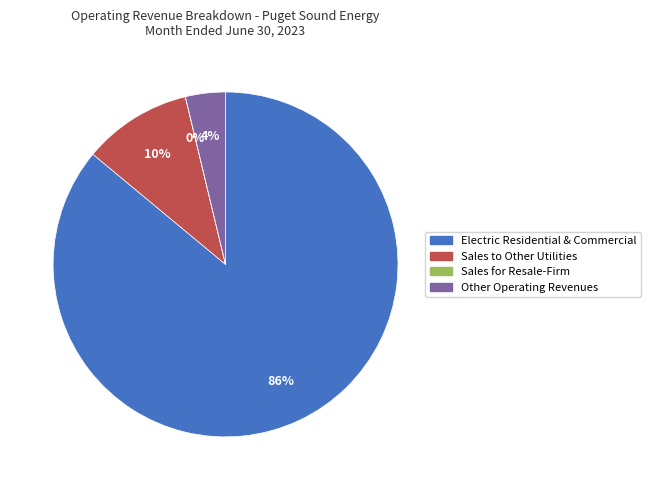

To the nearest percent, what is the difference between the largest and smallest slice percentages?

86%